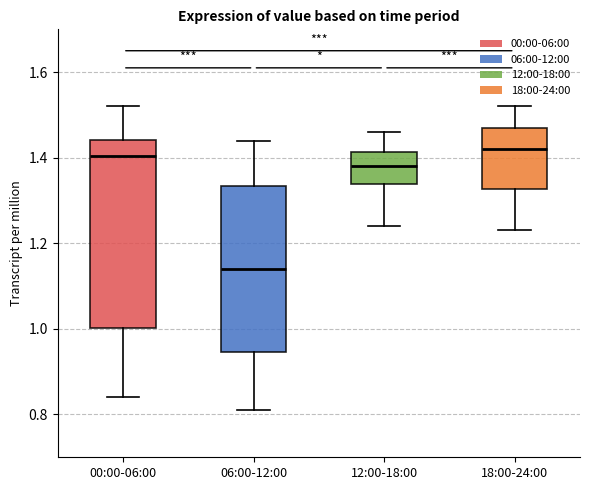

Reading left to right, read every box against the y-axis: the position of its median line, the range the box covers, and the ends of its whiskers. The values are not printed on the chart, so give them approximately, as read against the axis.

00:00-06:00: median 1.40, box 1.00 to 1.44, whiskers 0.84 to 1.52
06:00-12:00: median 1.14, box 0.94 to 1.34, whiskers 0.82 to 1.44
12:00-18:00: median 1.38, box 1.34 to 1.42, whiskers 1.24 to 1.46
18:00-24:00: median 1.42, box 1.32 to 1.48, whiskers 1.24 to 1.52